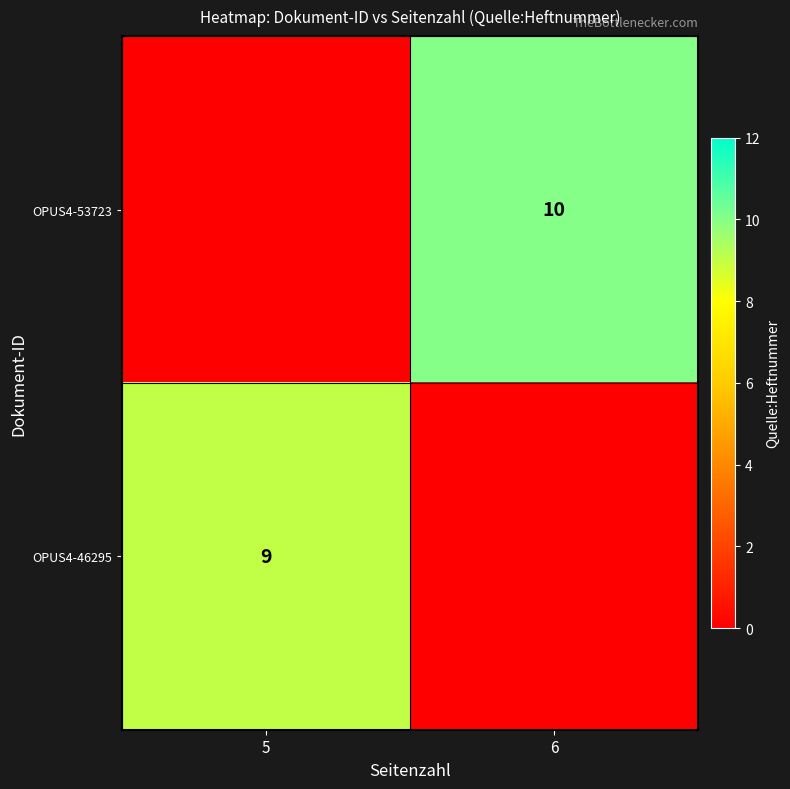

Is it true that OPUS4-46295 equals 9 at 5?

True